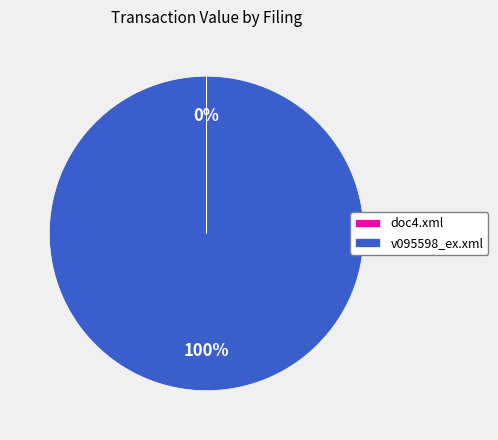

To the nearest percent, what portion does v095598_ex.xml represent?

100%